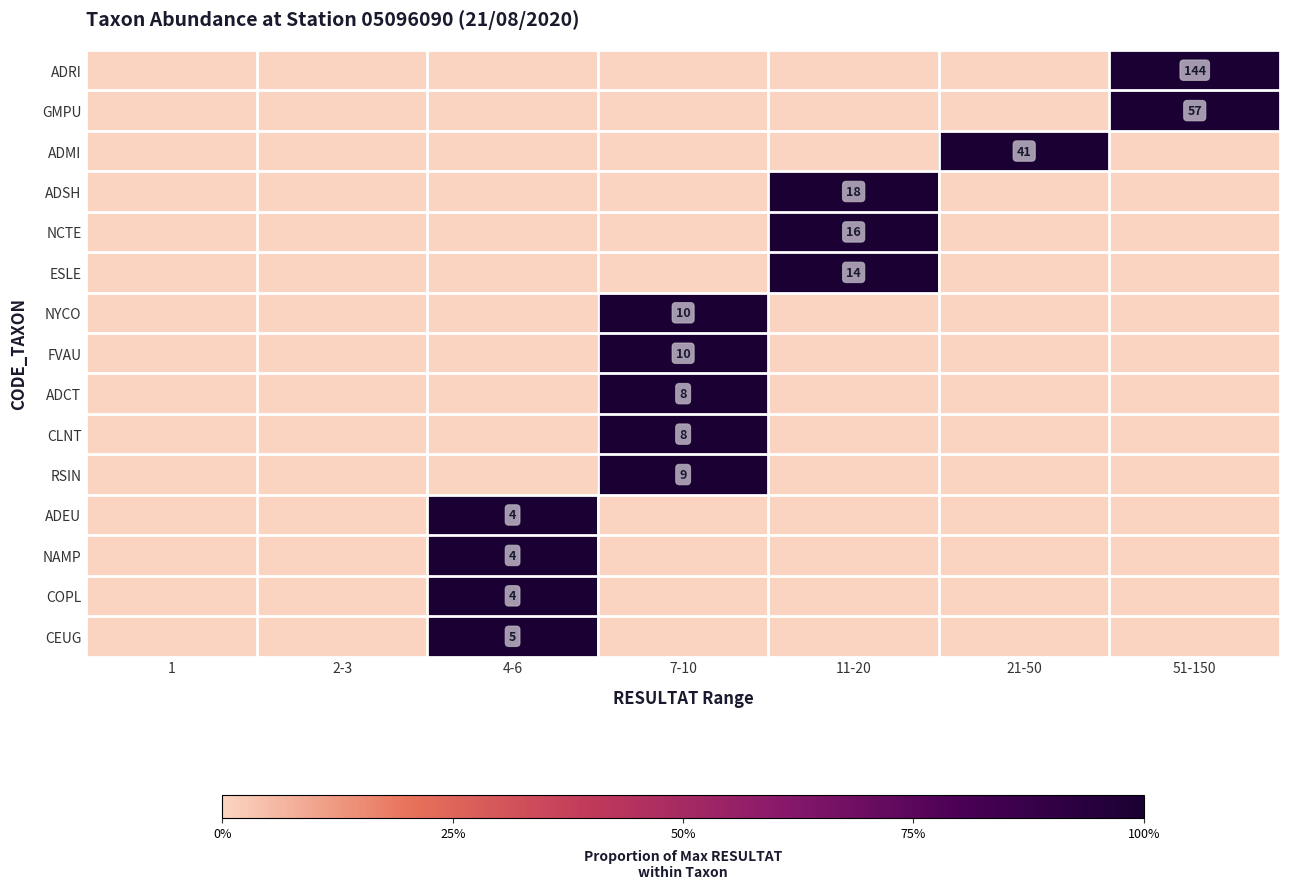

What is the total value across all series at 4-6?

4